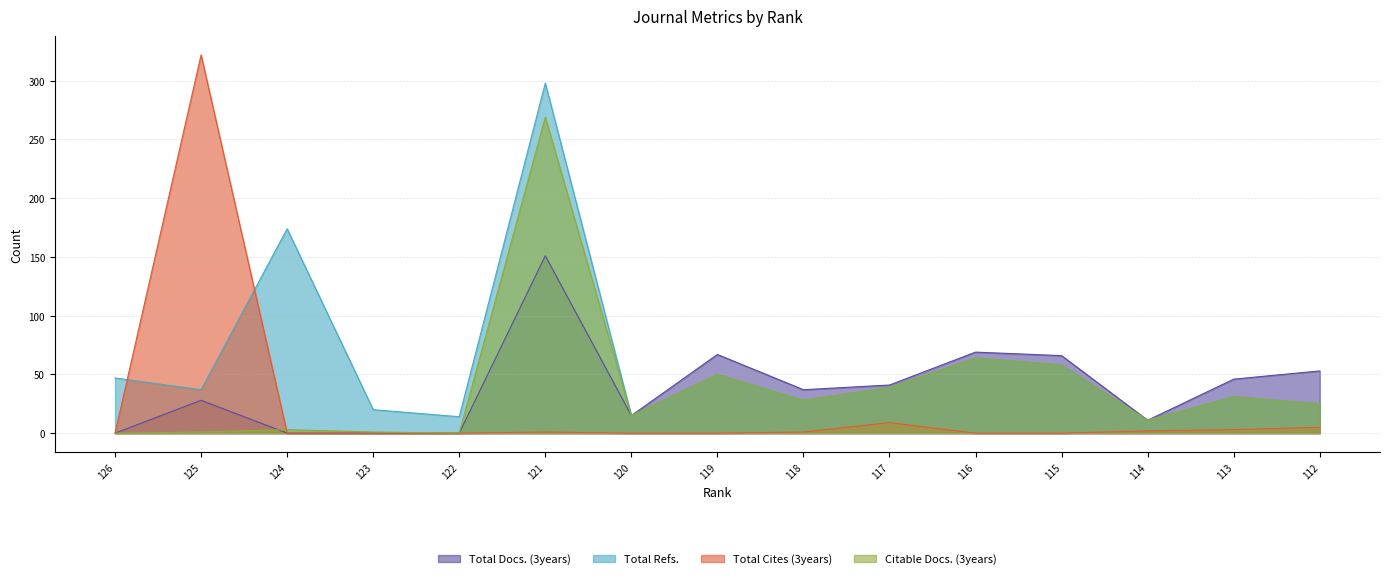

How many interior local peaks does the Total Cites (3years) series have?

3